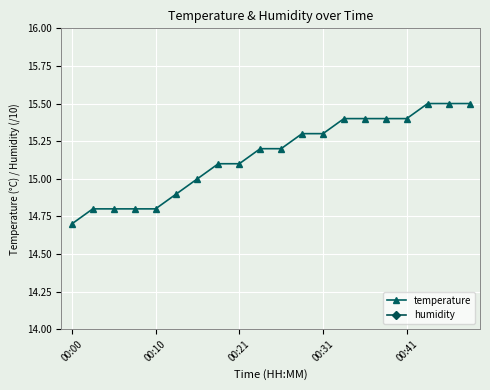

At how many categories does at least one series exceed 13?

20